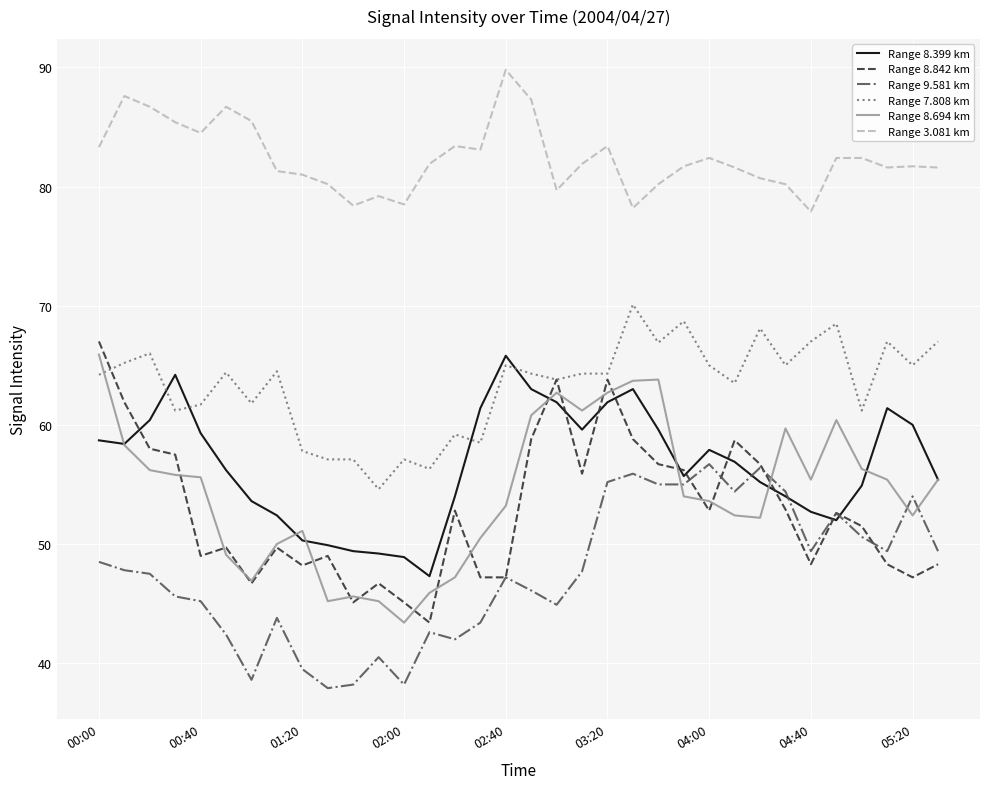

What is the difference between the second highest and minimum values in the Range 8.399 km series?

16.9